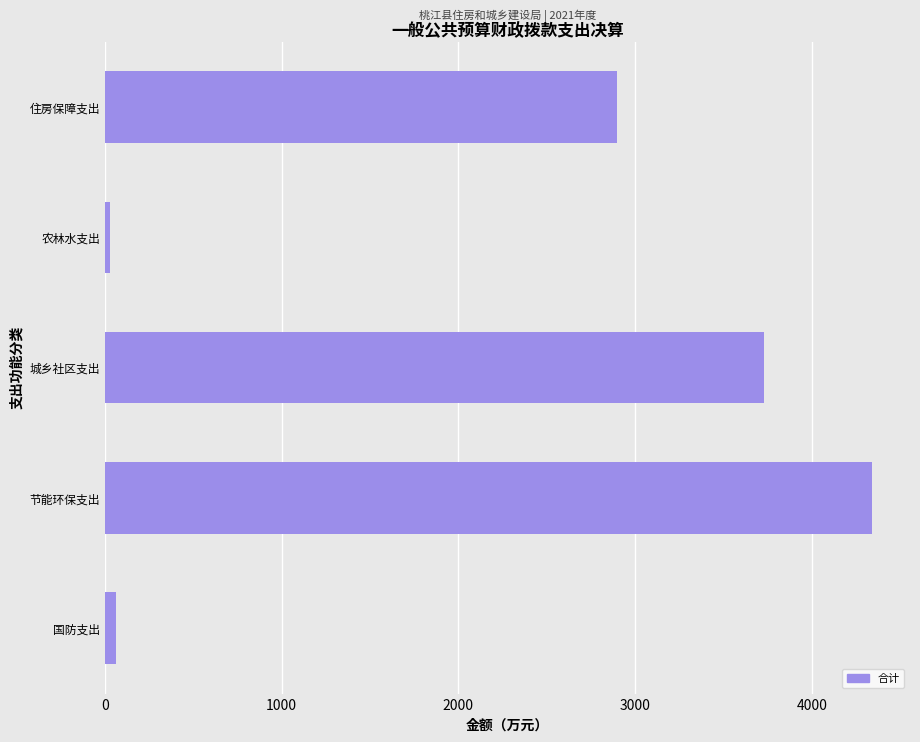

Are the bars grouped side by side (vs. stacked)?

No